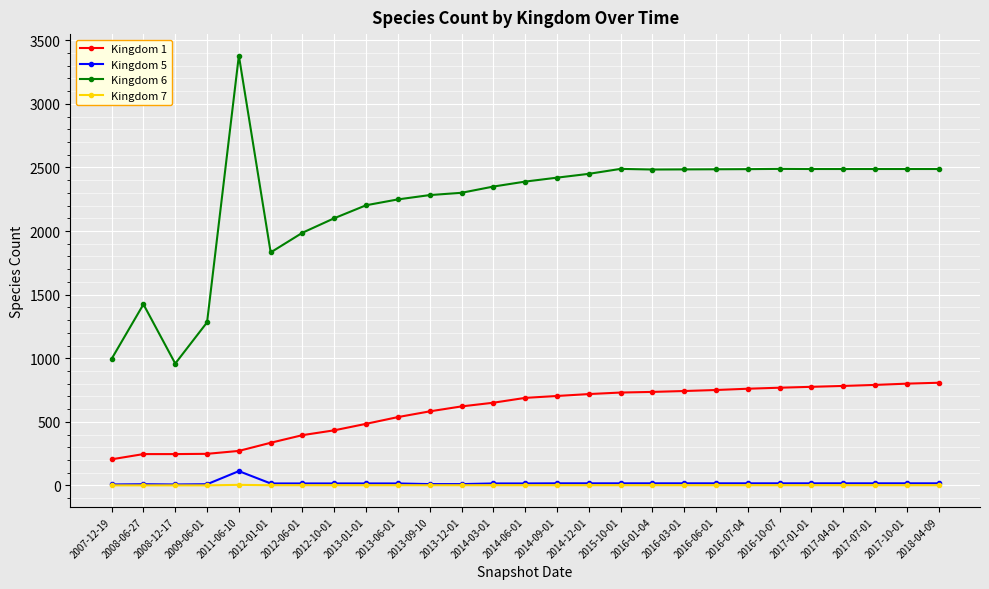

Which category has the highest value across all series?

2011-06-10